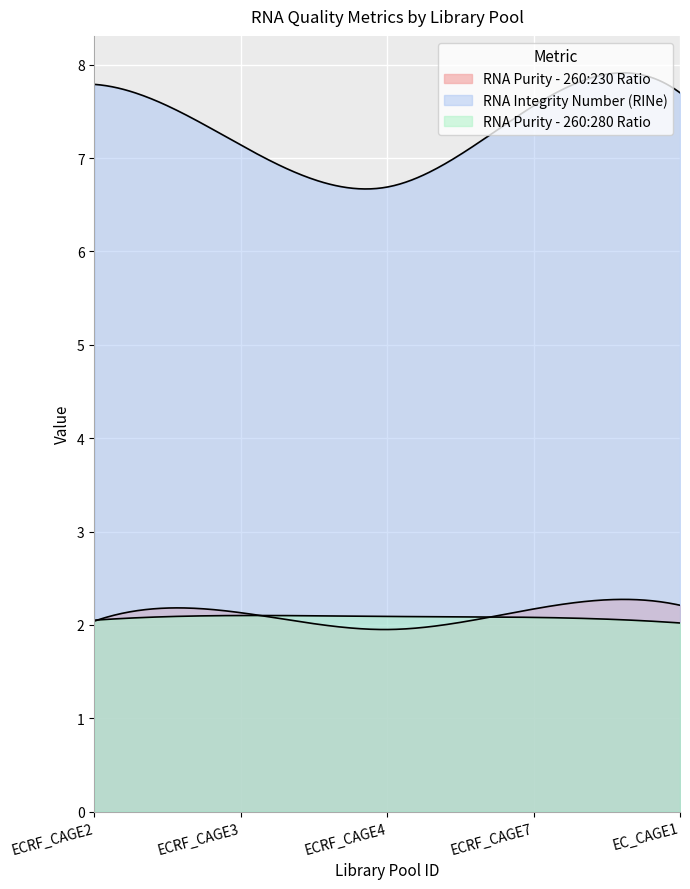

In RNA Purity - 260:230 Ratio, how many points are lower than both neighbors (excluding endpoints)?

1